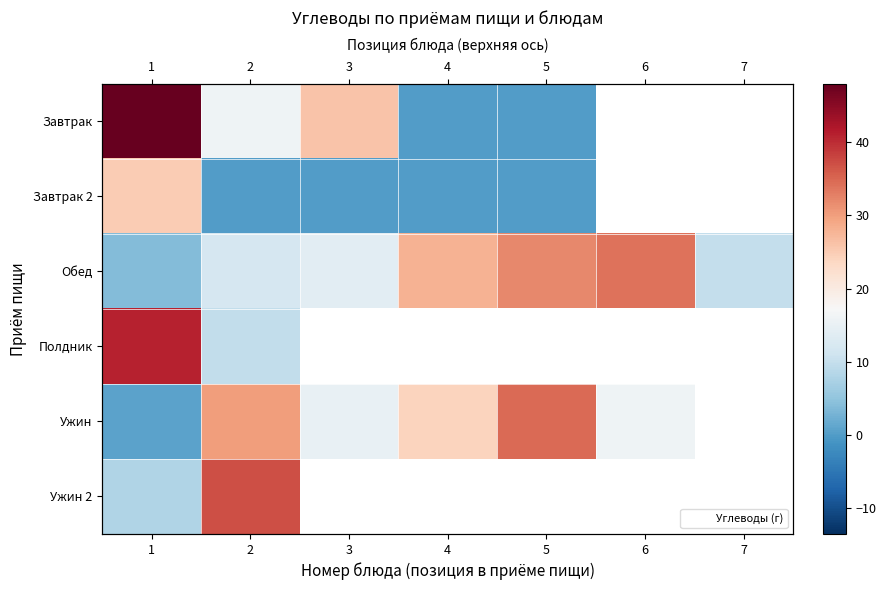

At which category is the sum across all series the highest?

1